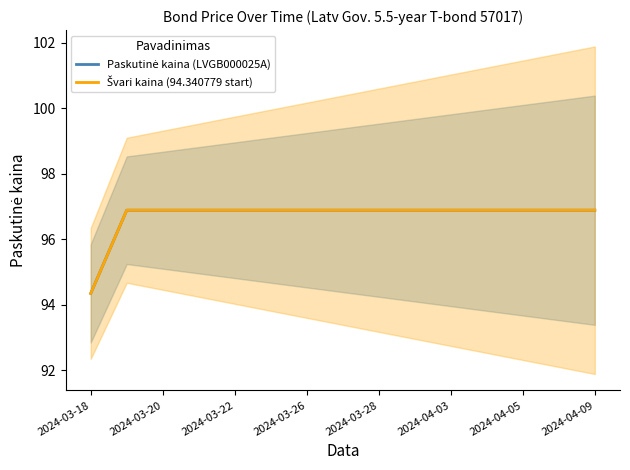

True or false: Paskutinė kaina (LVGB000025A) has more than 2 points higher than both neighbors.

False